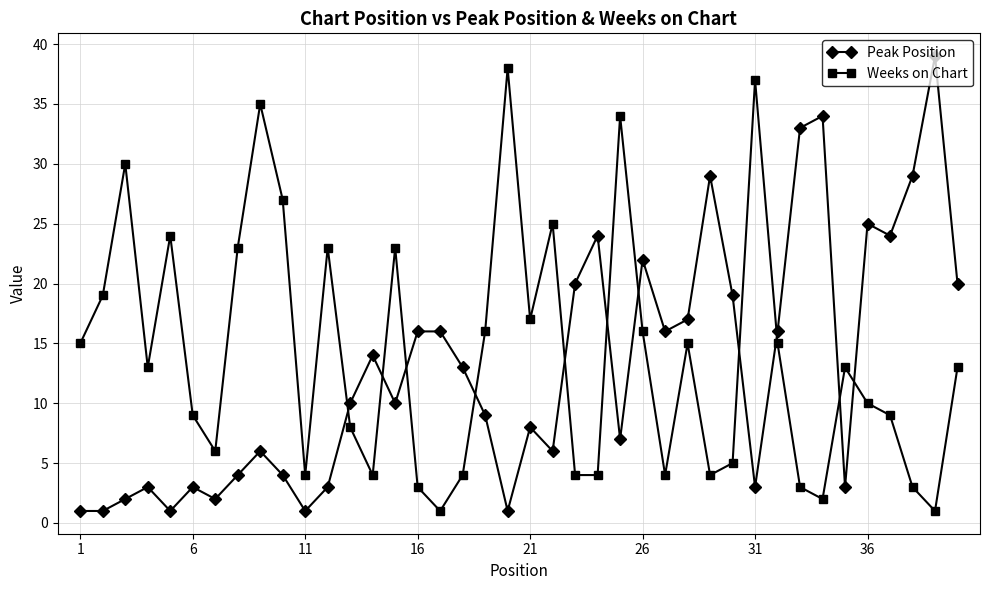

What is the maximum value for Weeks on Chart?

38